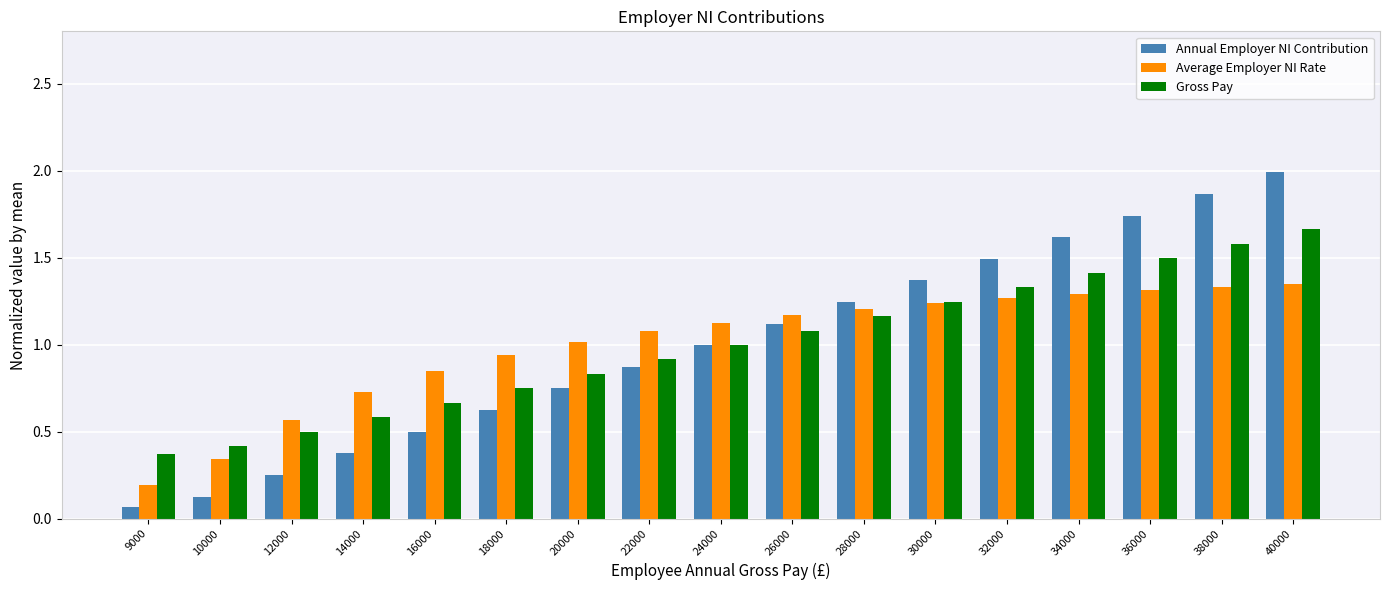

How many groups of bars are there?

17